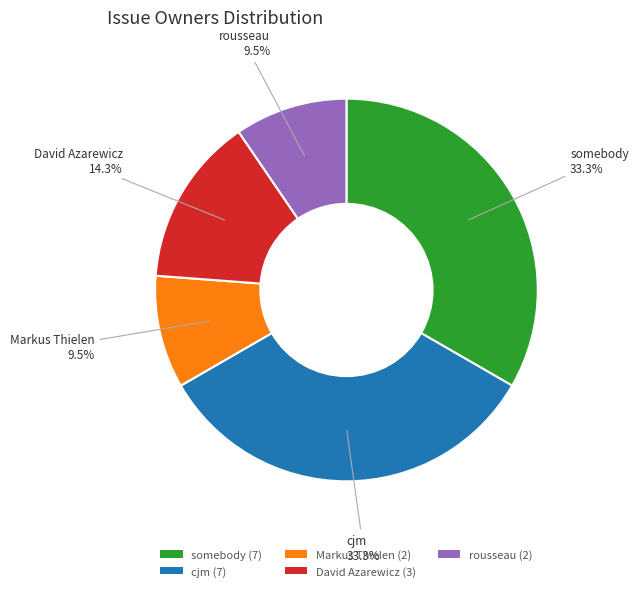

Combined, do somebody and cjm account for over 50%?

Yes